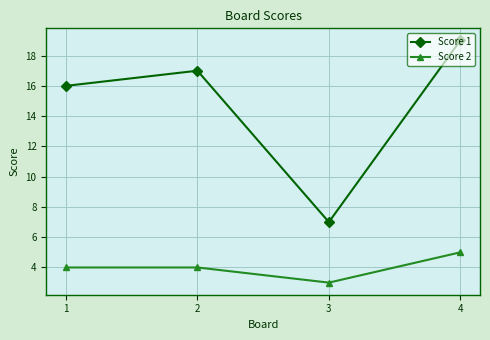

How many categories are shown in the chart?

4